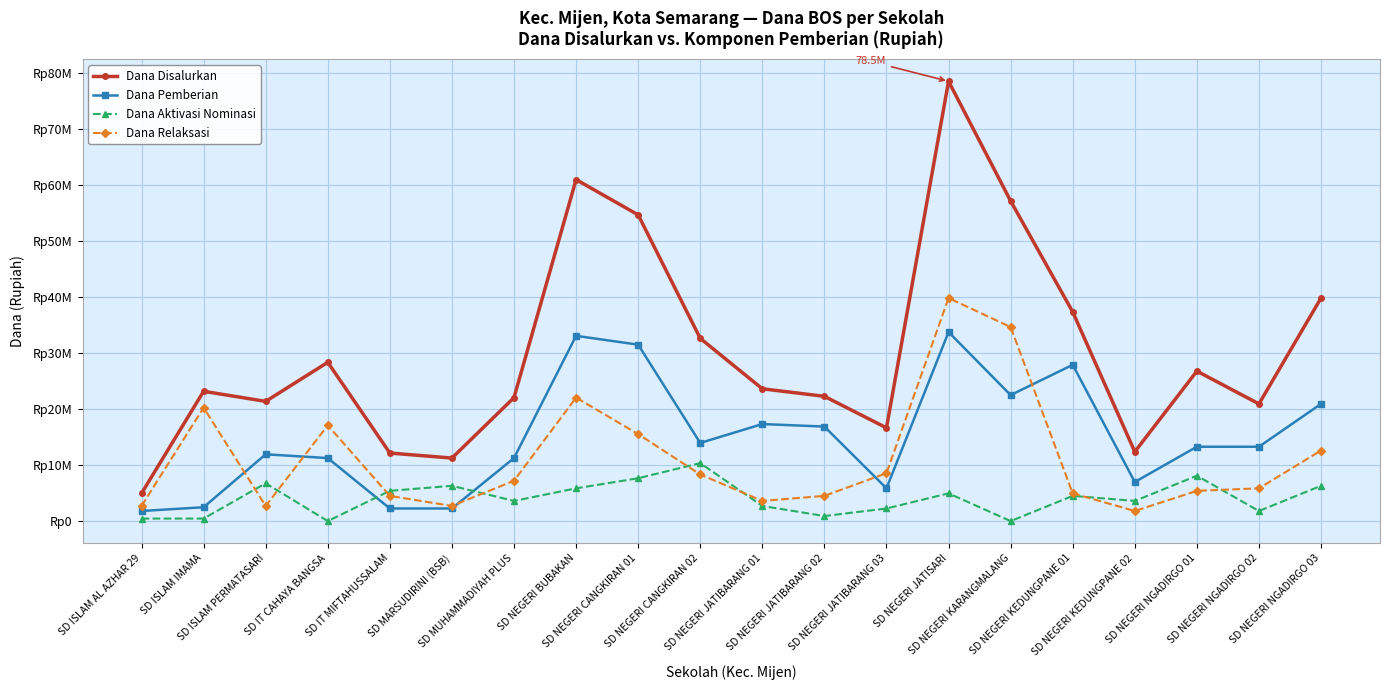

True or false: Dana Disalurkan and Dana Relaksasi intersect in this chart.

False